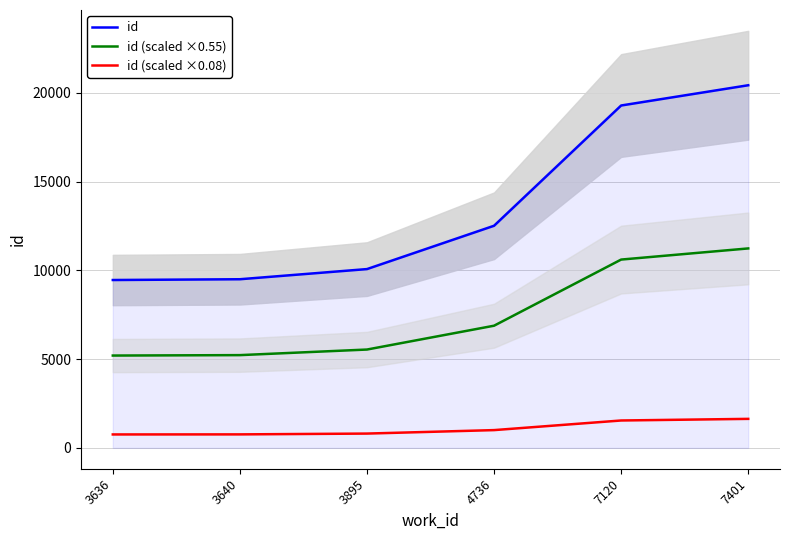

What is the spread (max minus min) of values at 7120?

17745.9